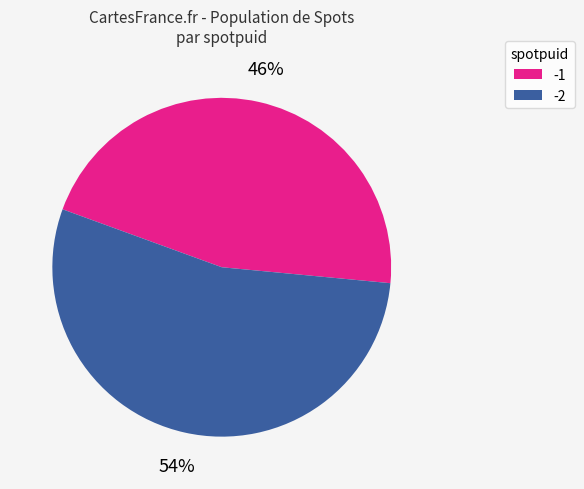

How many slices are in this pie chart?

2